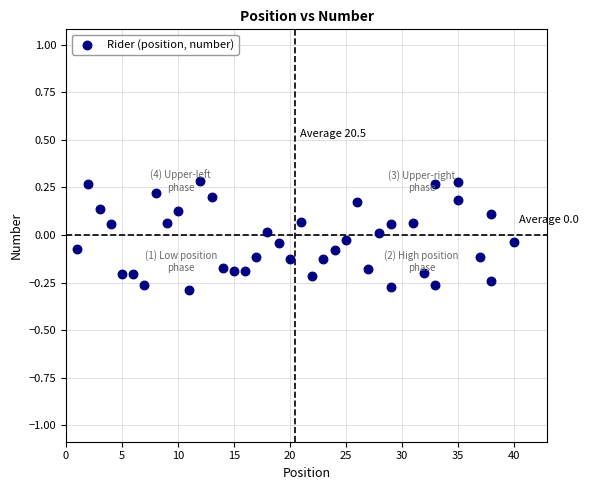

What is the range of Y values (max minus min)?

0.6